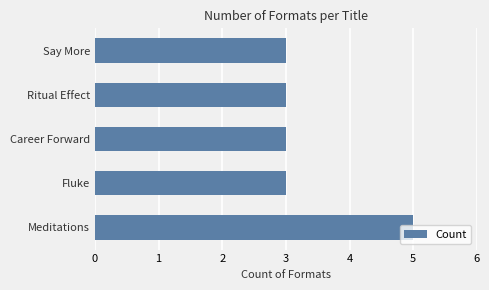

Approximately how many times larger is the value at Ritual Effect compared to Meditations?

0.6